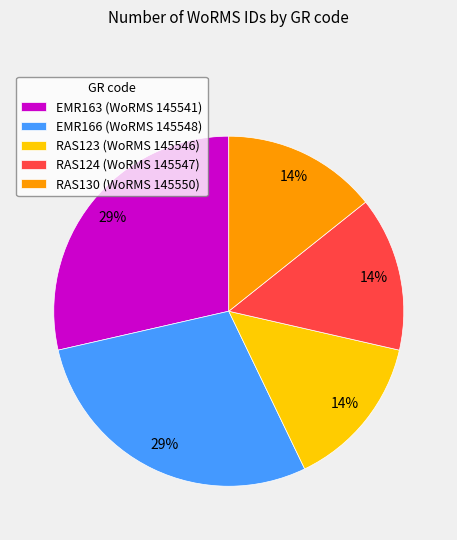

Combined, do EMR166 (WoRMS 145548) and RAS123 (WoRMS 145546) account for over 50%?

No